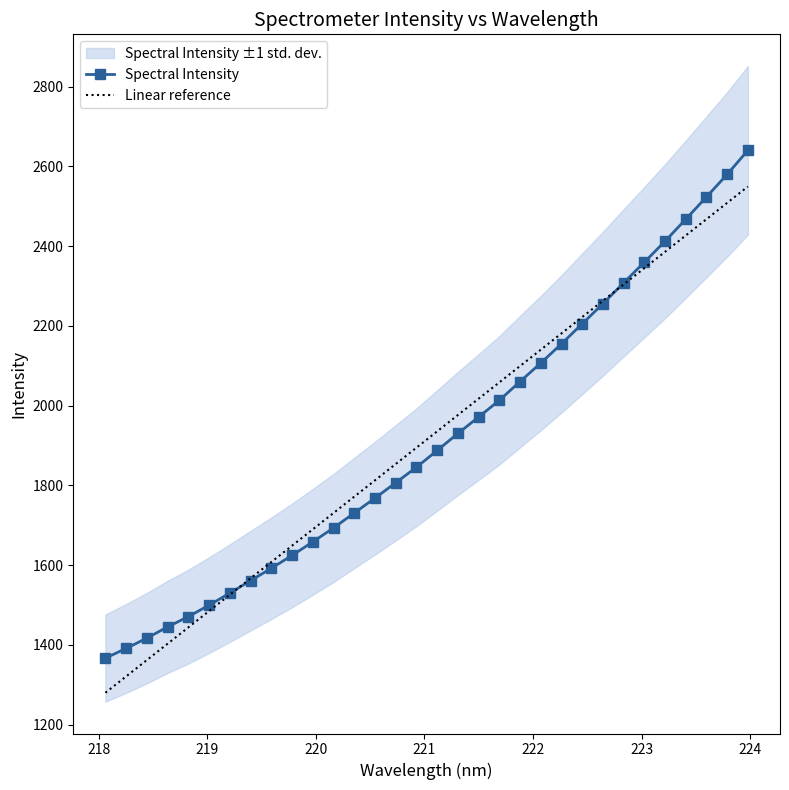

What is the difference between the second highest and second lowest values in the Linear reference series?

1187.6